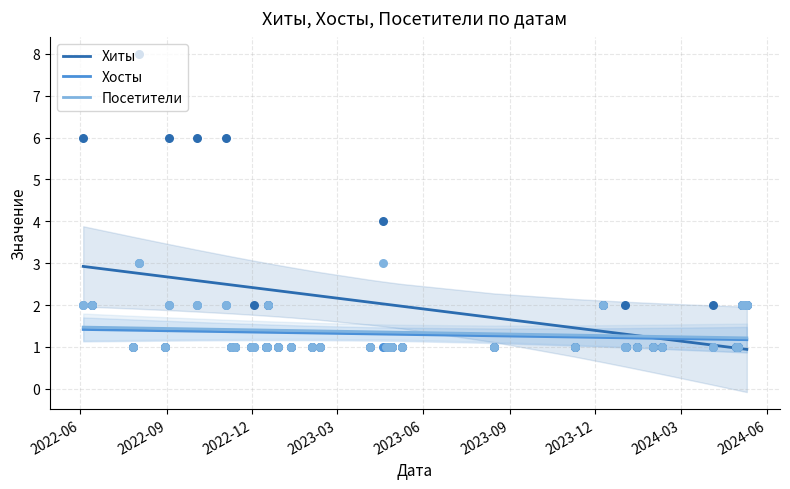

What are all the series names shown in the legend?

Хиты, Хосты, Посетители